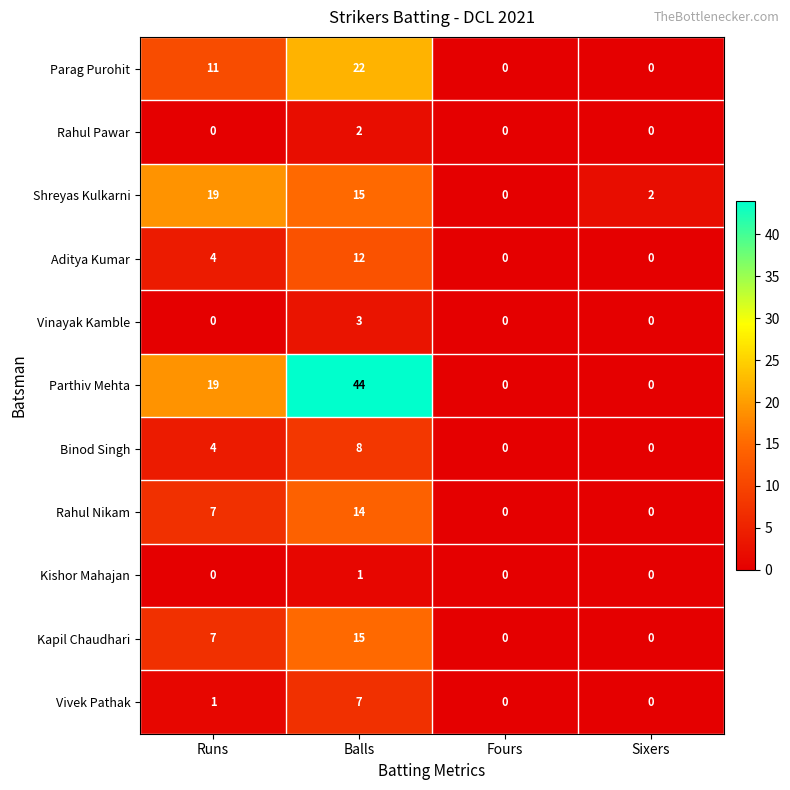

At which category is the sum across all series the highest?

Balls